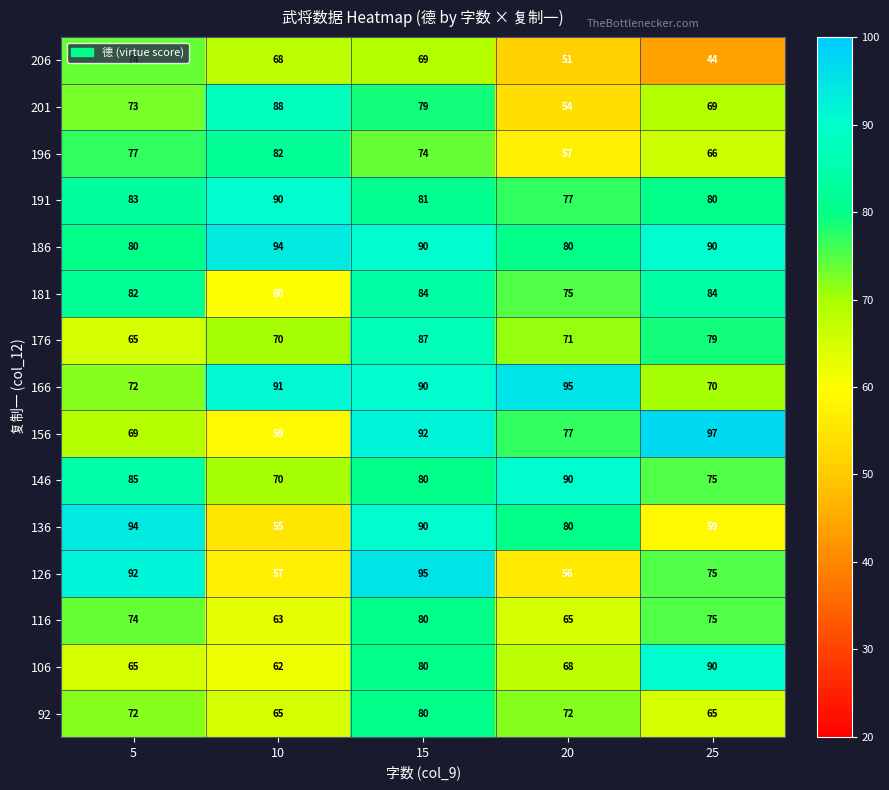

Which category has the highest value across all series?

25